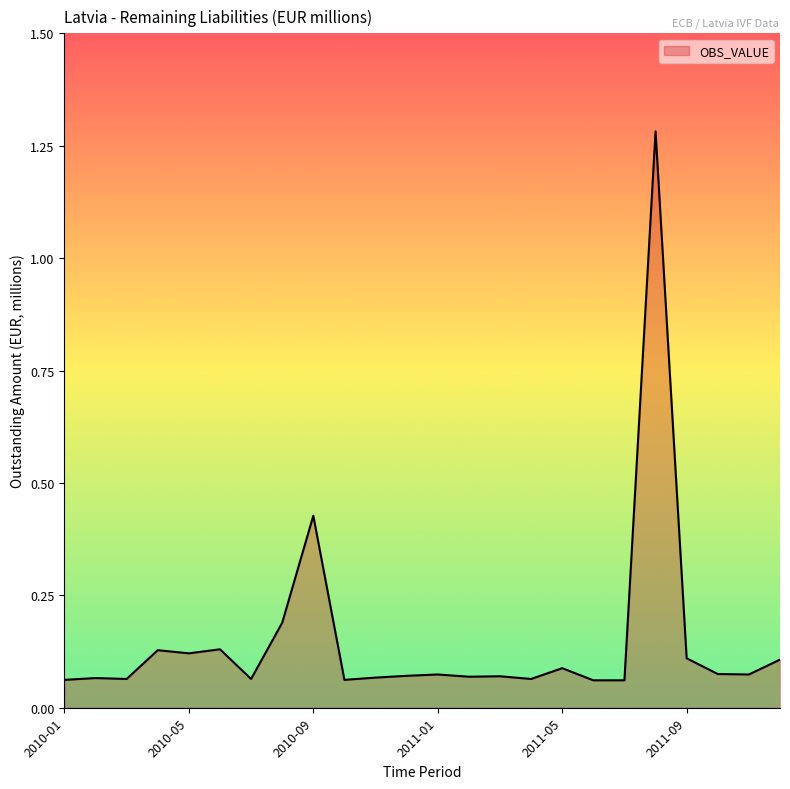

Reading left to right, what are all the values shown in this chart?

0.1	0.1	0.1	0.1	0.1	0.1	0.1	0.2	0.4	0.1	0.1	0.1	0.1	0.1	0.1	0.1	0.1	0.1	0.1	1.3	0.1	0.1	0.1	0.1